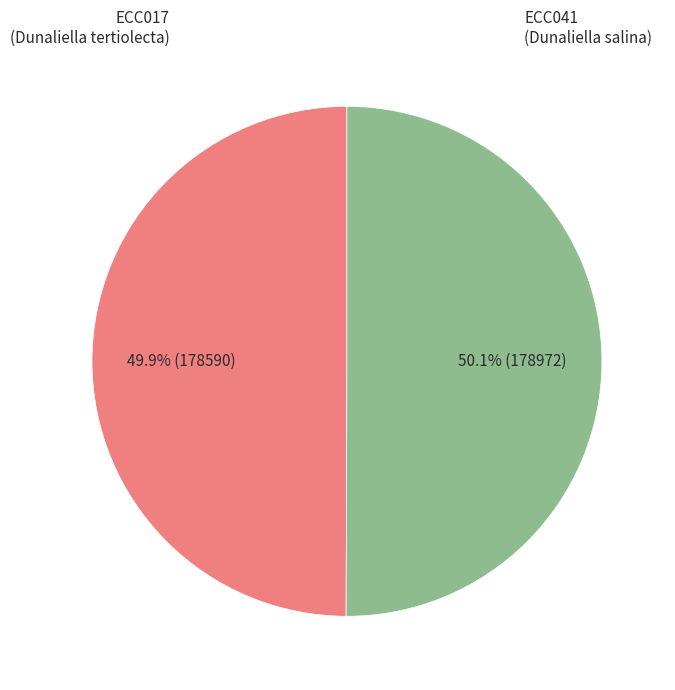

Does any single category account for the majority?

Yes